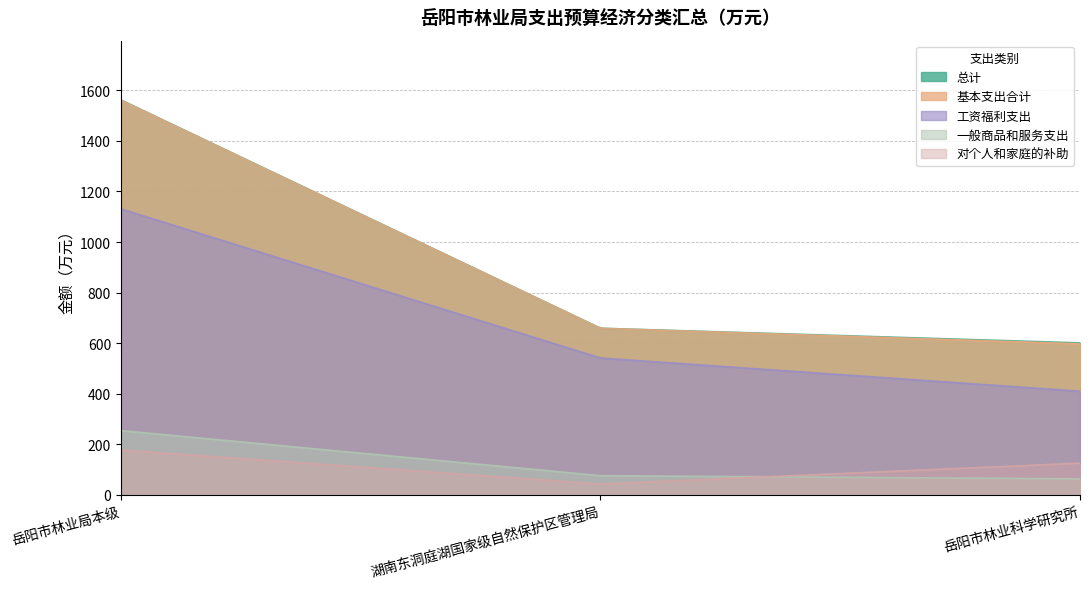

Reading left to right, list all the values displayed in this chart.

总计: 1562.5	658.8	600.9
基本支出合计: 1561.5	658.6	597.3
工资福利支出: 1131.1	540.9	409.6
一般商品和服务支出: 253.7	75.5	62.7
对个人和家庭的补助: 176.7	42.2	125.0